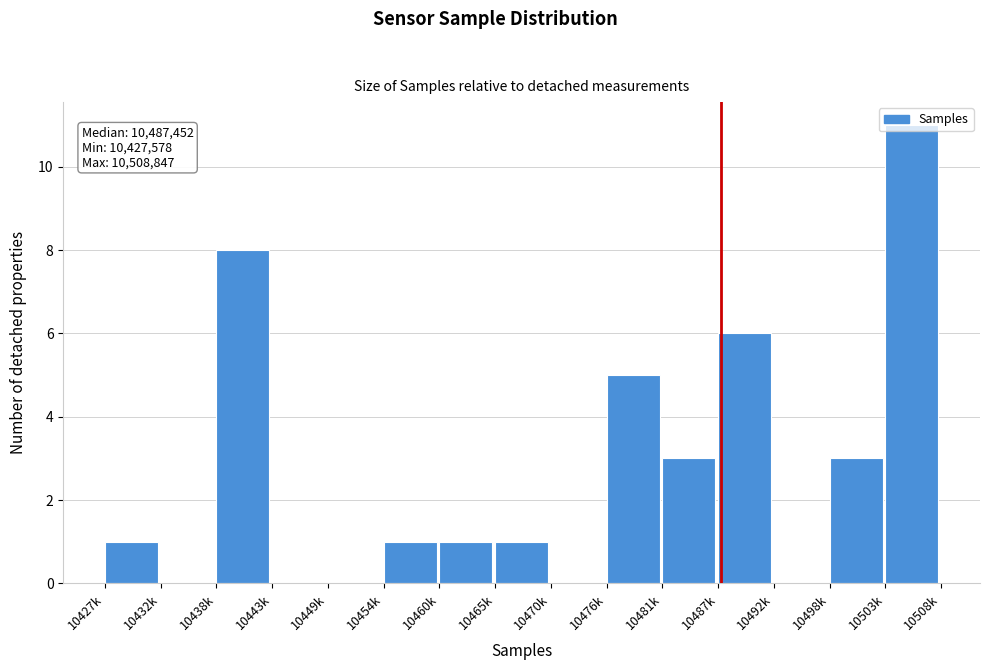

What is the maximum value shown in the chart?

11